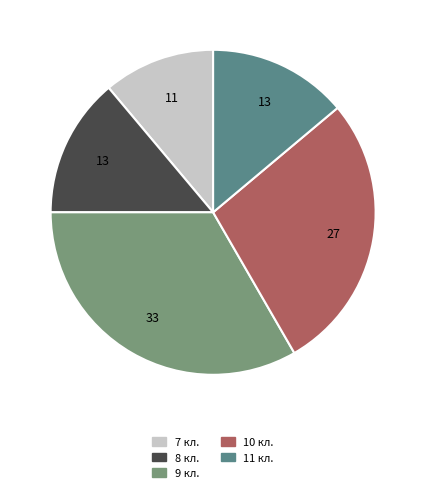

Which has a higher value, 7 кл. or 9 кл.?

9 кл.